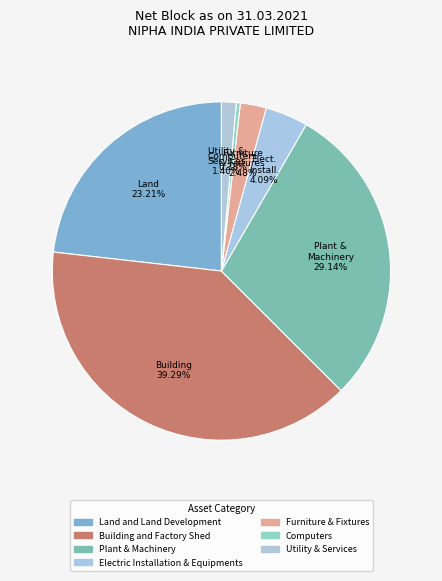

To the nearest percent, what is the difference between the Land and Land Development and Utility & Services slice percentages?

22%